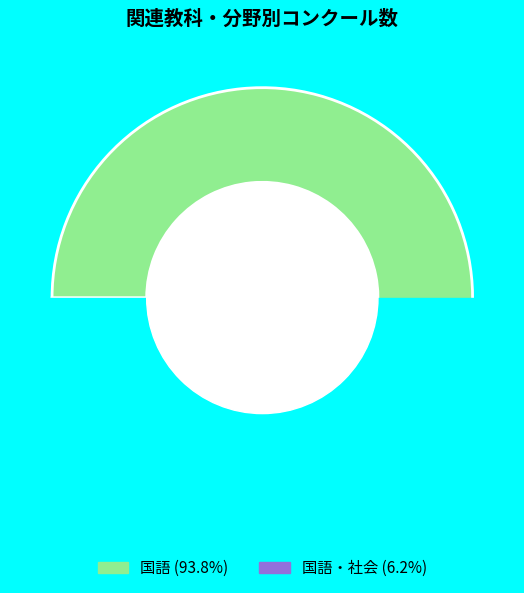

To the nearest percent, what percentage of the pie is 国語?

94%